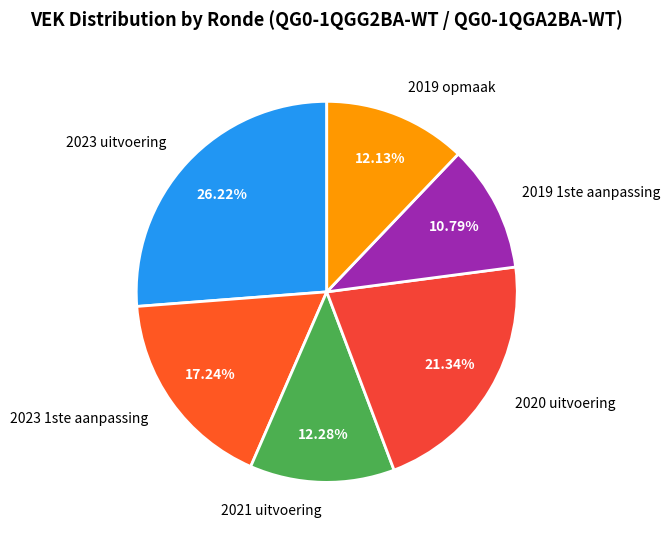

To the nearest percent, what percentage of the pie is 2019 1ste aanpassing?

11%